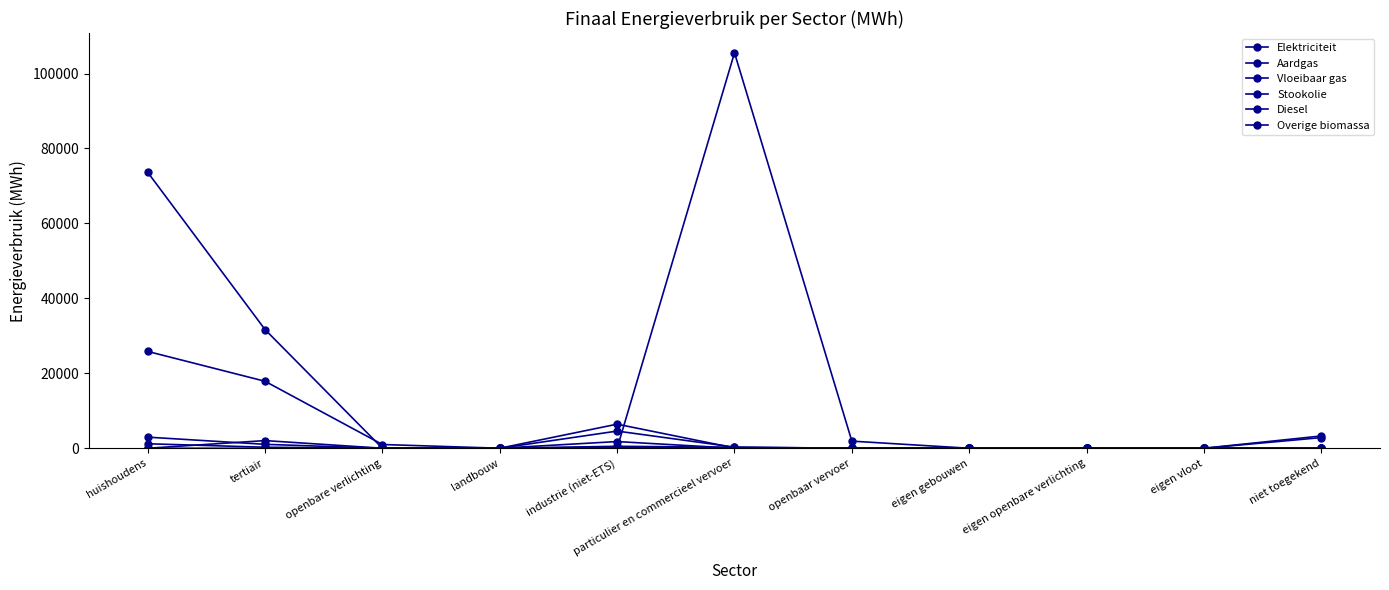

How many lines are shown in the chart?

6